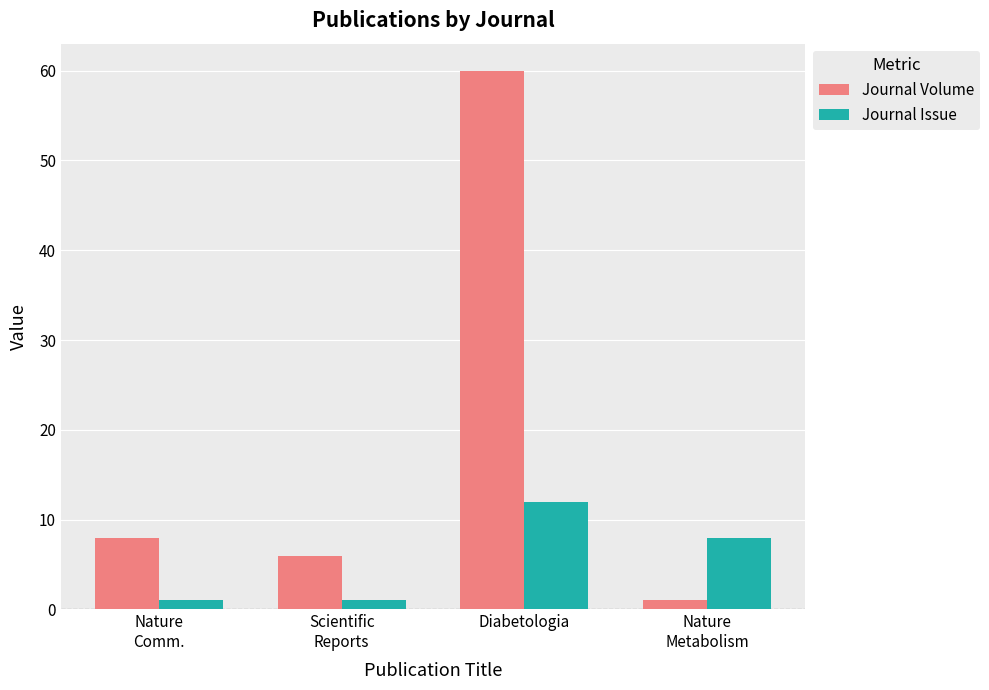

Between Diabetologia and Nature
Metabolism, which series saw the biggest shift?

Journal Volume